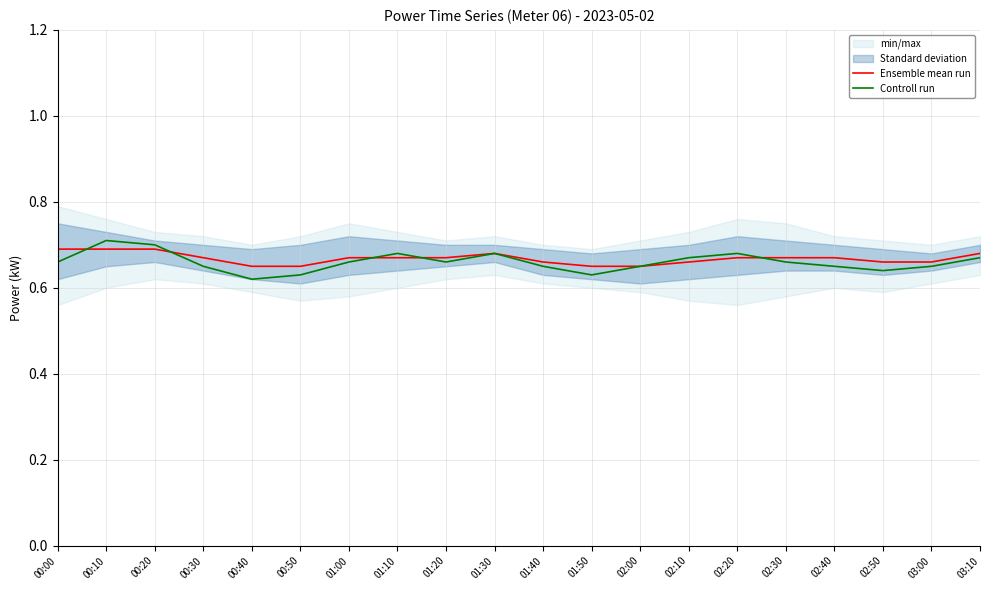

What is the total value across all series at 01:20?

1.3